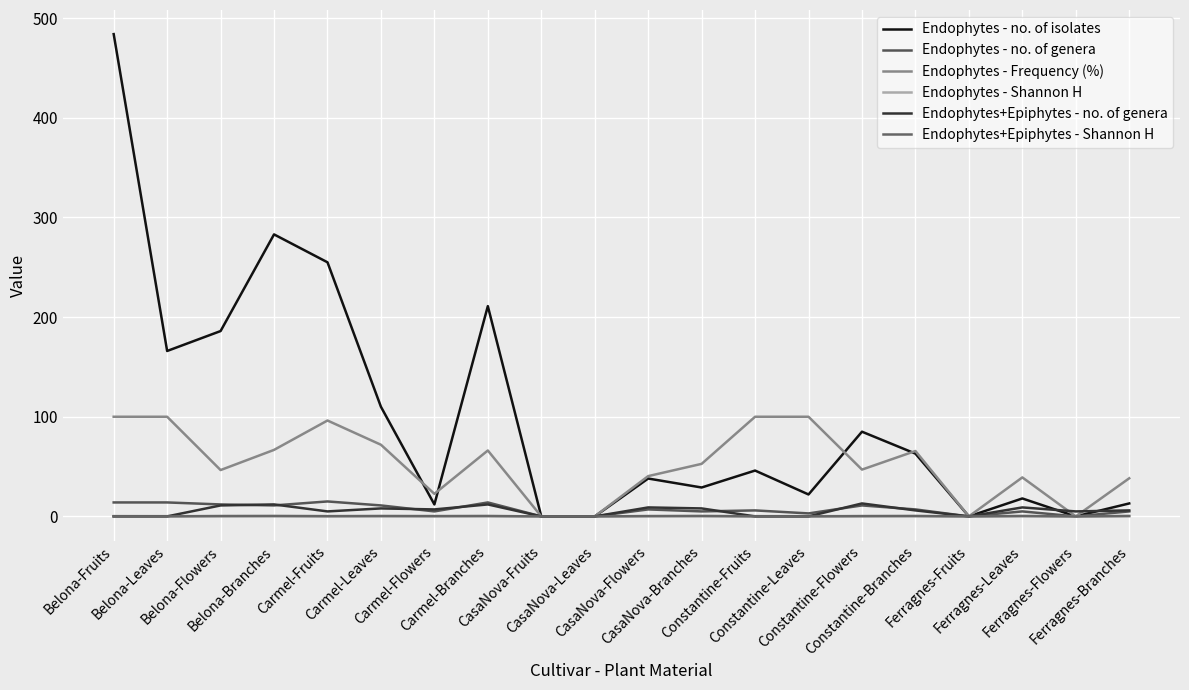

How many data points in Endophytes - no. of genera are less than 7?

10